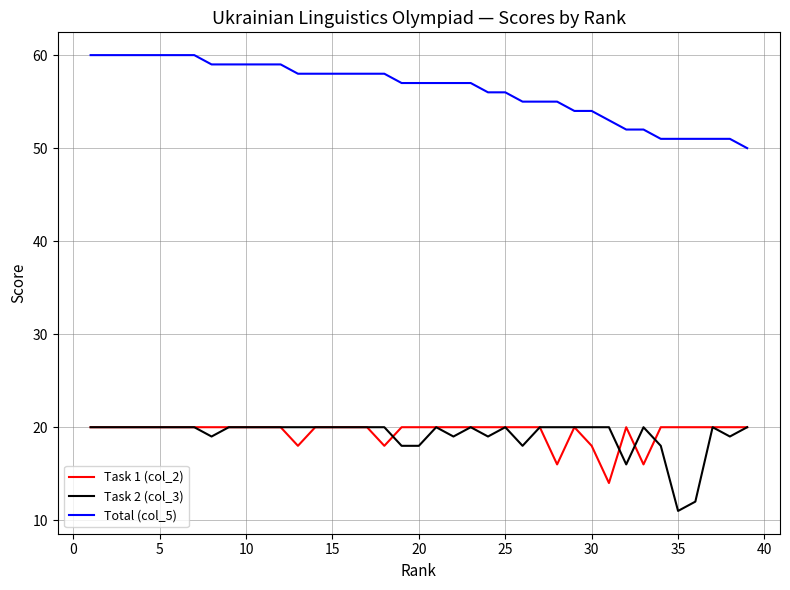

What is the lowest value of the Task 1 (col_2) series?

14